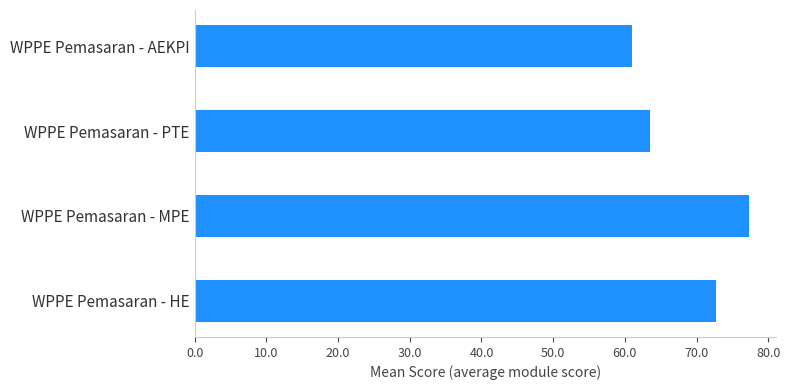

True or false: the data shows 63.5 at WPPE Pemasaran - PTE.

True